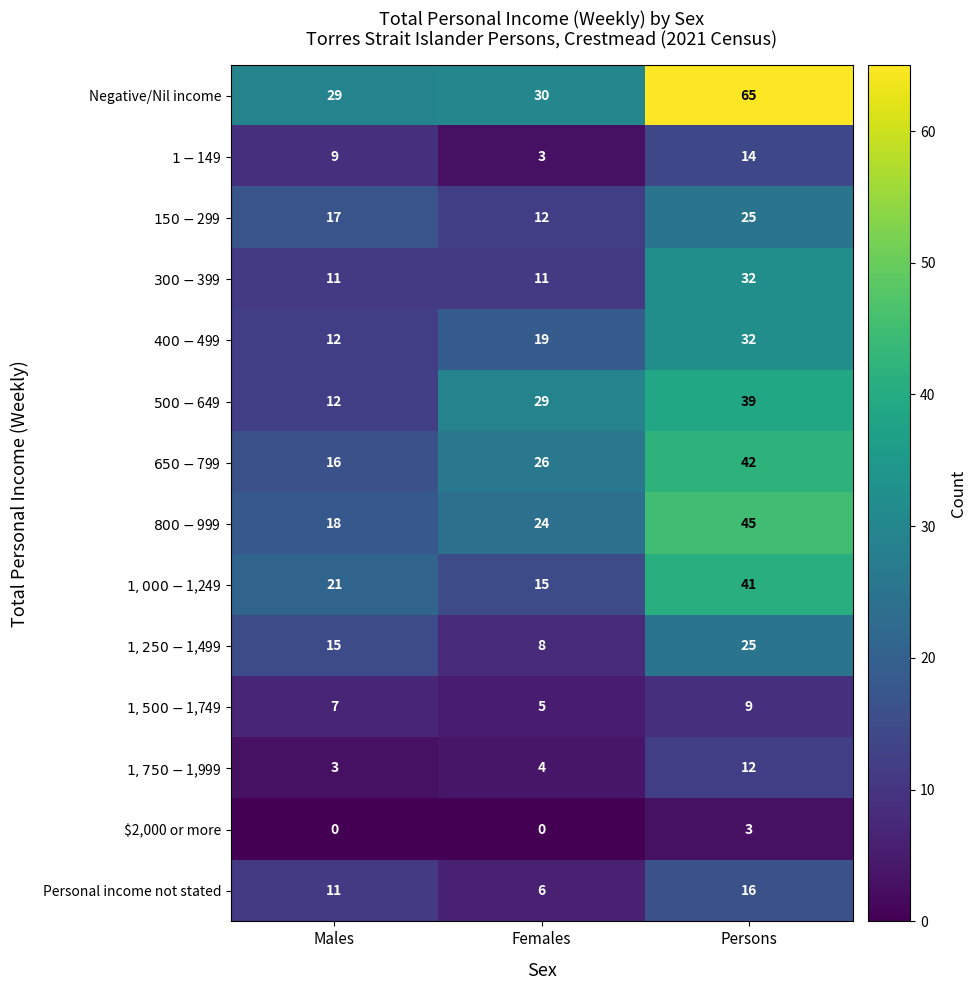

At which label does Negative/Nil income reach its minimum?

Males